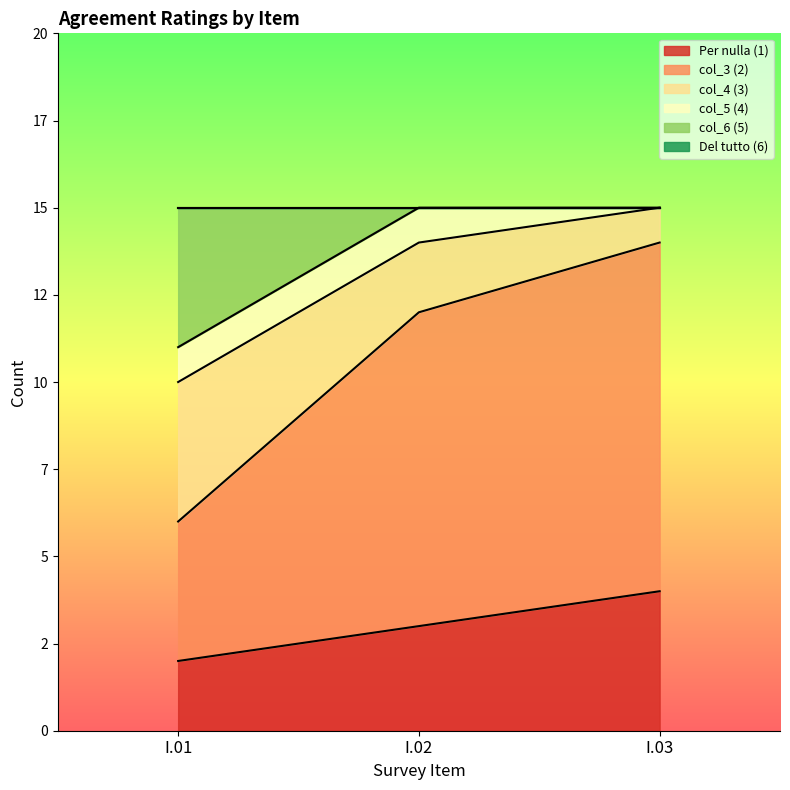

Does the chart display data point markers on the line(s)?

No